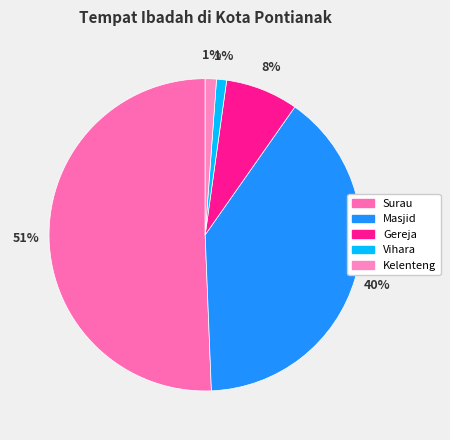

Does Vihara account for over 50% of the chart?

No